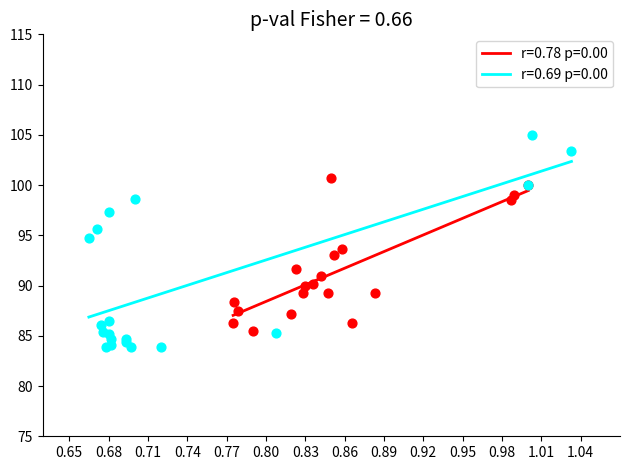

Which series contains the highest Y value?

r=0.69 p=0.00